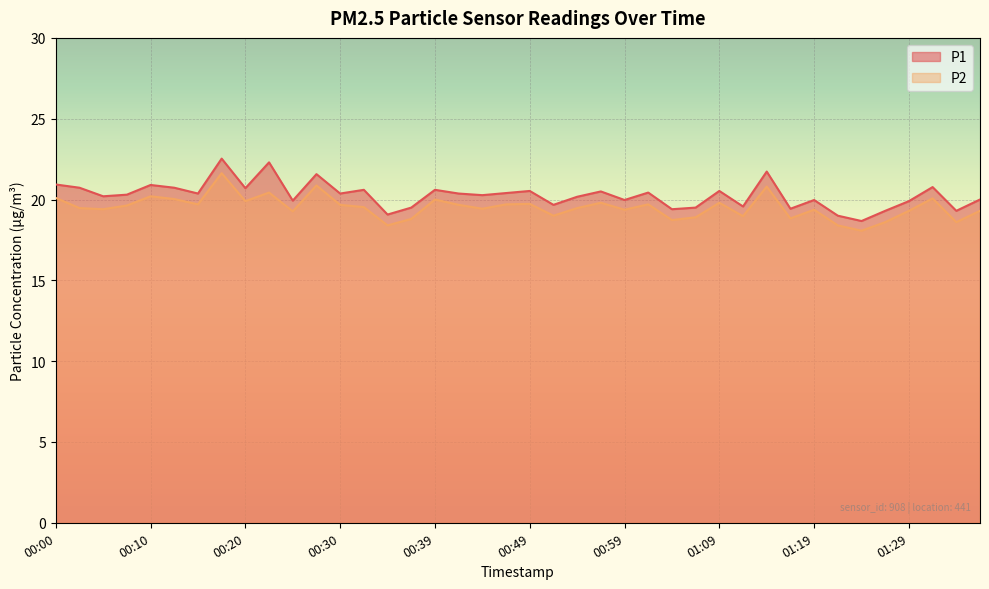

What position from the left is 00:52?

22